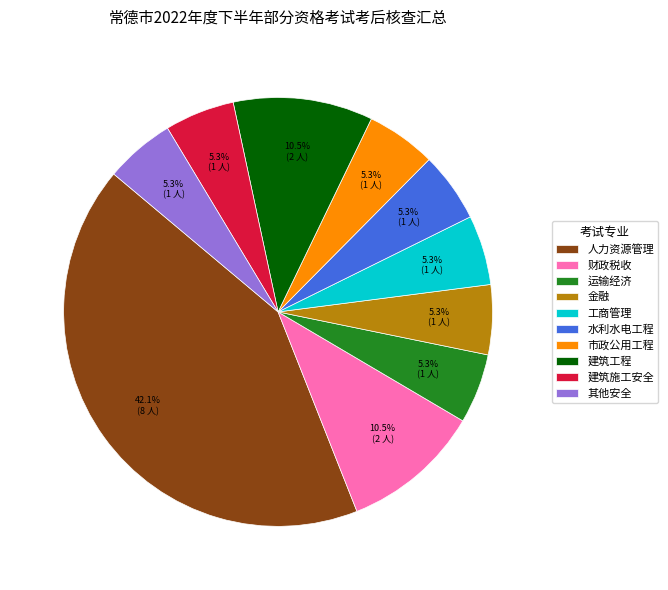

Is the sum of 其他安全 and 建筑施工安全 greater than half?

No